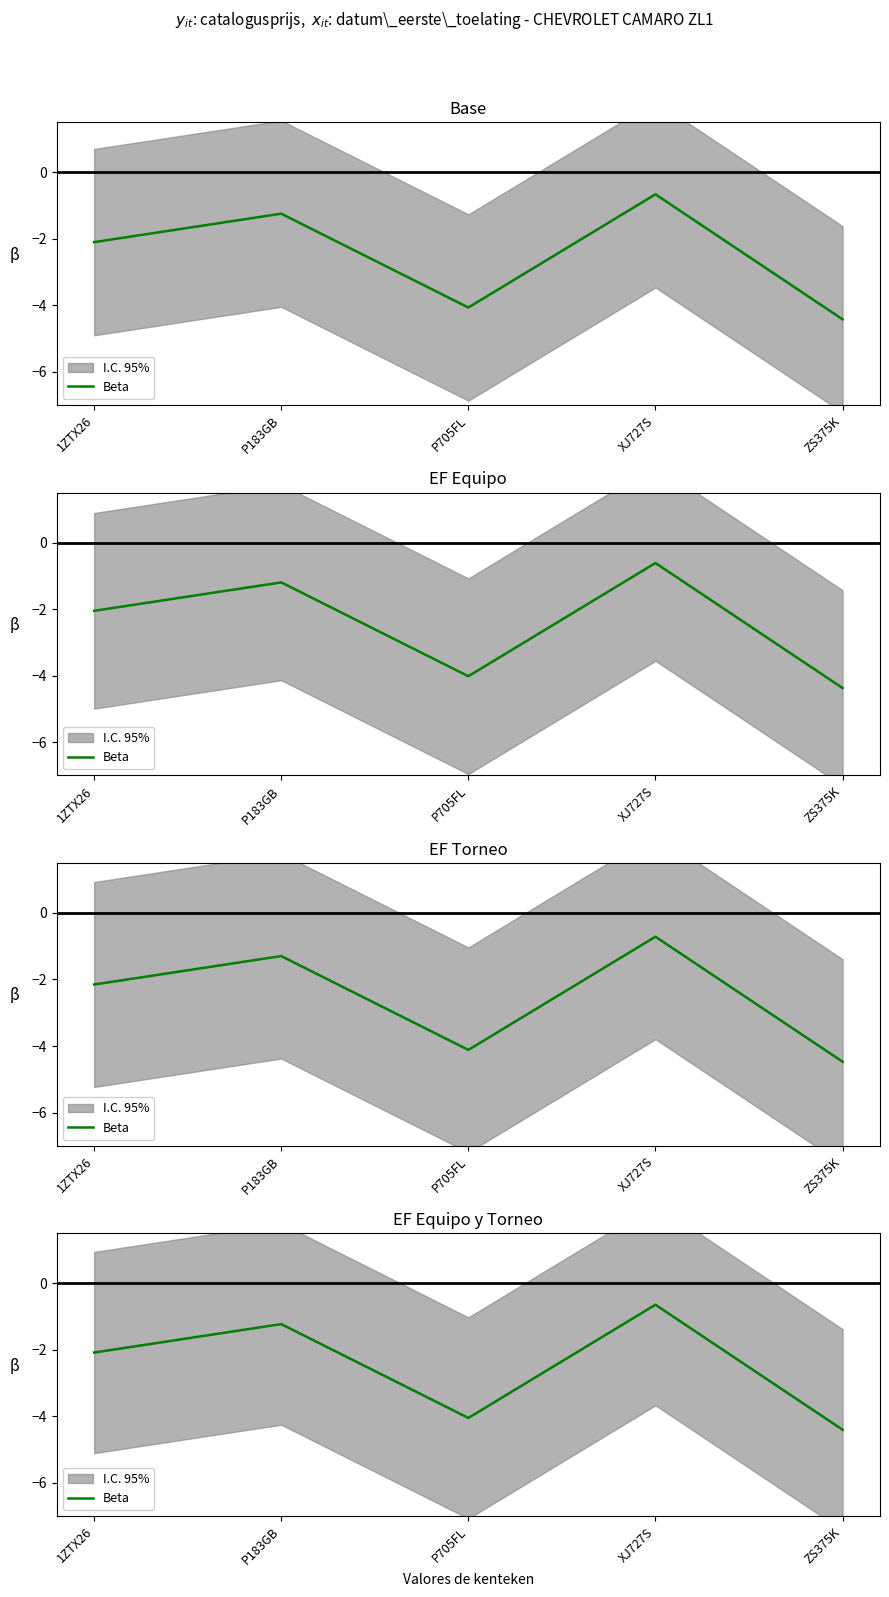

What is the label of the 2nd point from the left?

P183GB